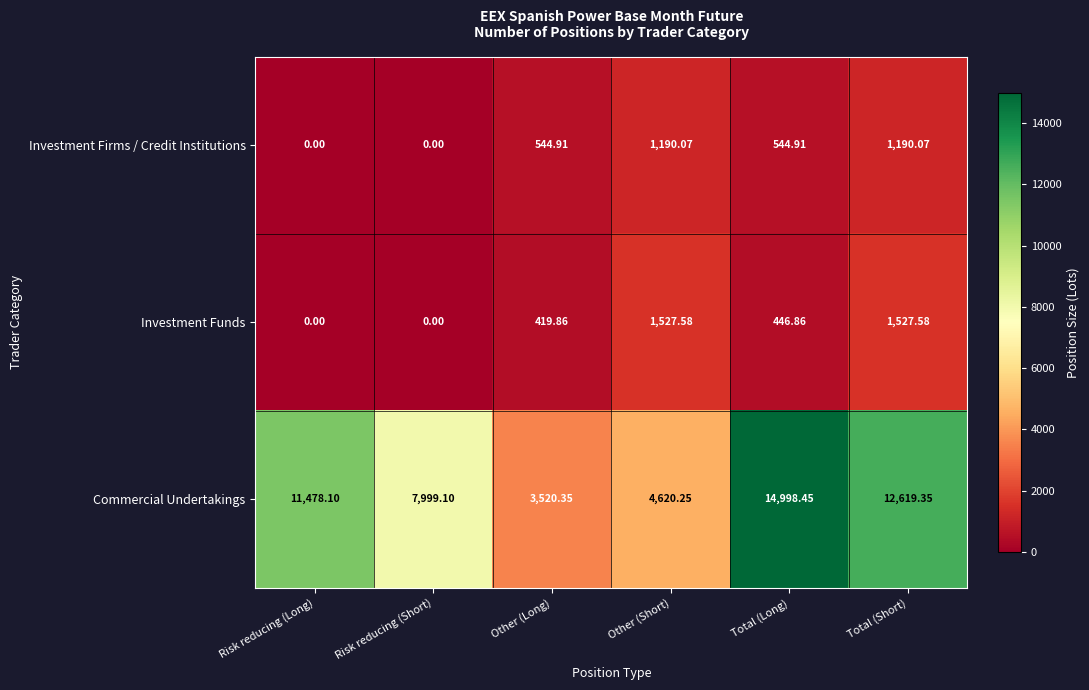

Where is Investment Funds nearest to the value 763?

Total (Long)